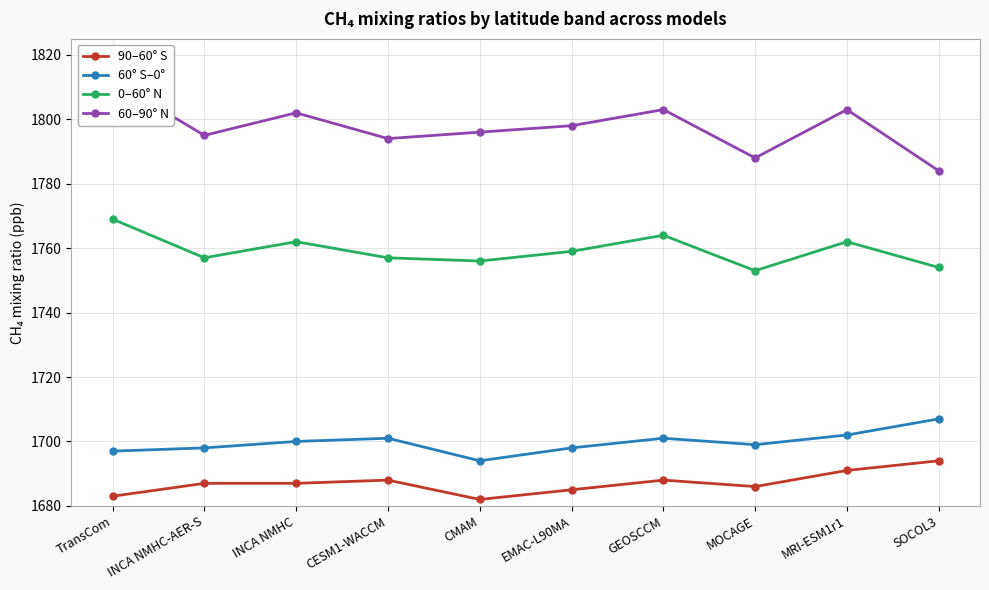

Reading left to right, what are all the values shown in this chart?

90–60° S: 1683	1687	1687	1688	1682	1685	1688	1686	1691	1694
60° S–0°: 1697	1698	1700	1701	1694	1698	1701	1699	1702	1707
0–60° N: 1769	1757	1762	1757	1756	1759	1764	1753	1762	1754
60–90° N: 1812	1795	1802	1794	1796	1798	1803	1788	1803	1784